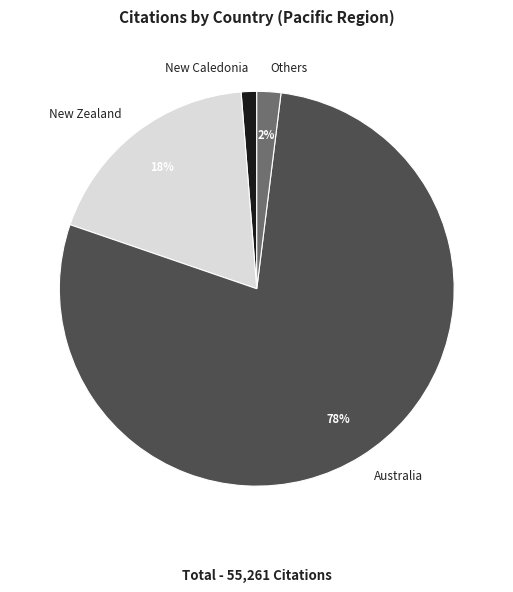

What is the largest slice in the pie chart?

Australia